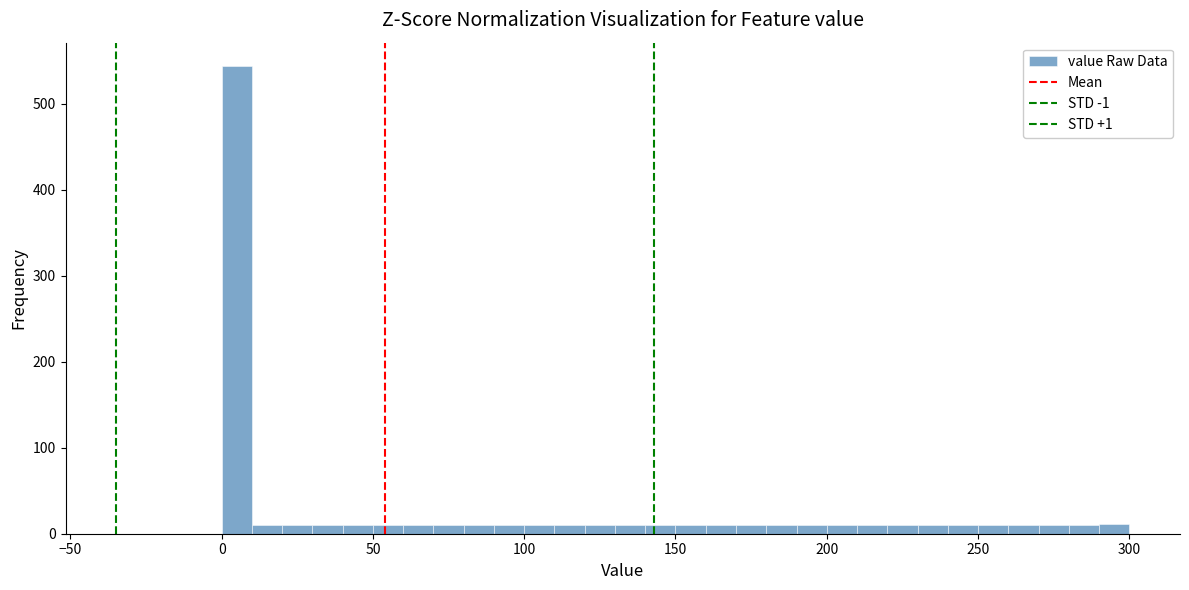

Read against the x-axis, roughly where is the centre of the tallest bar?

5